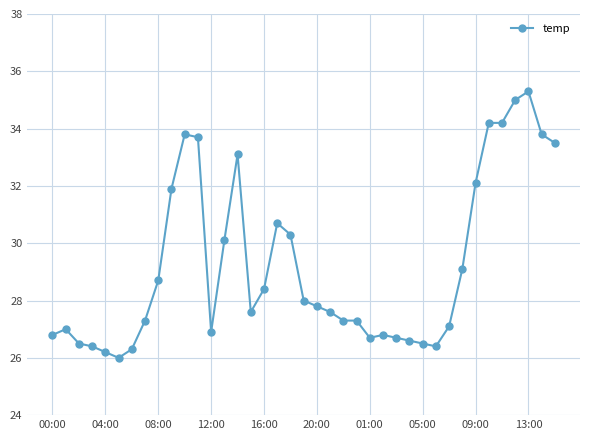

What is the average value?

29.2